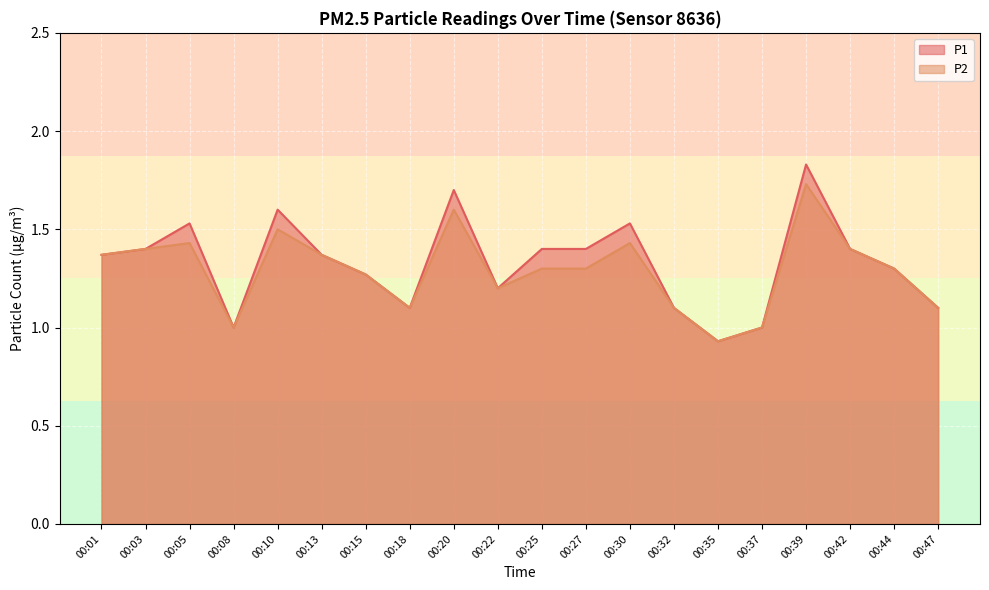

What value does the P1 series have at 00:32?

1.1